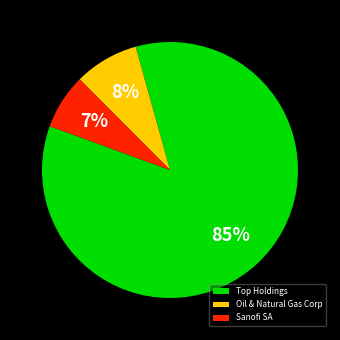

Is Oil & Natural Gas Corp the majority of the pie?

No